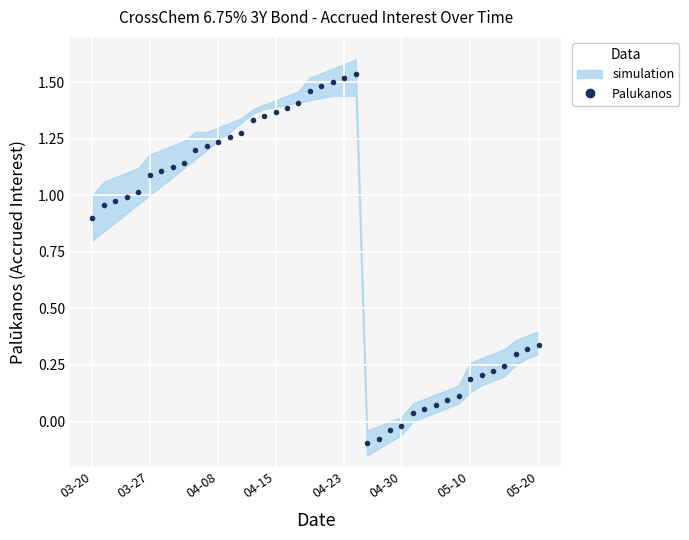

How many points are lower than both their immediate neighbors (excluding endpoints)?

1